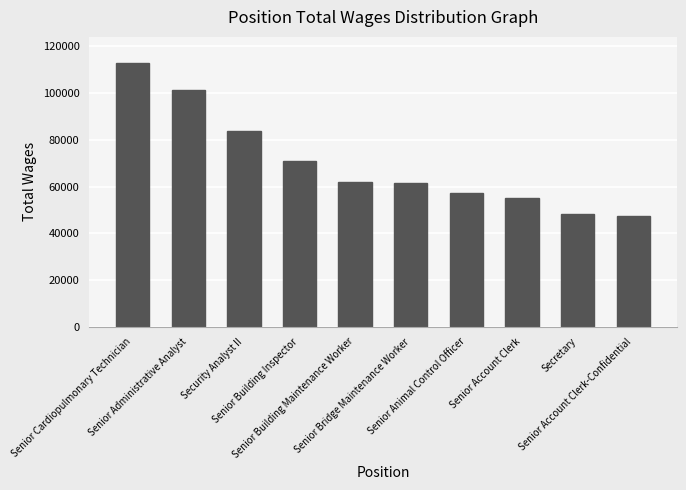

Are the bars horizontal?

No